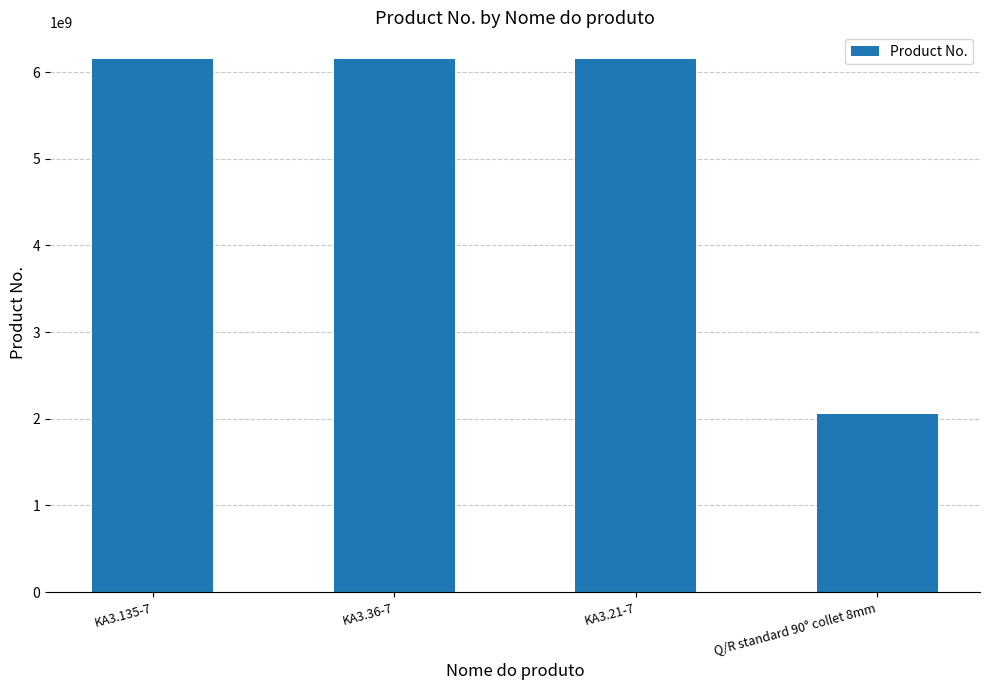

What position from the right is Q/R standard 90° collet 8mm?

1